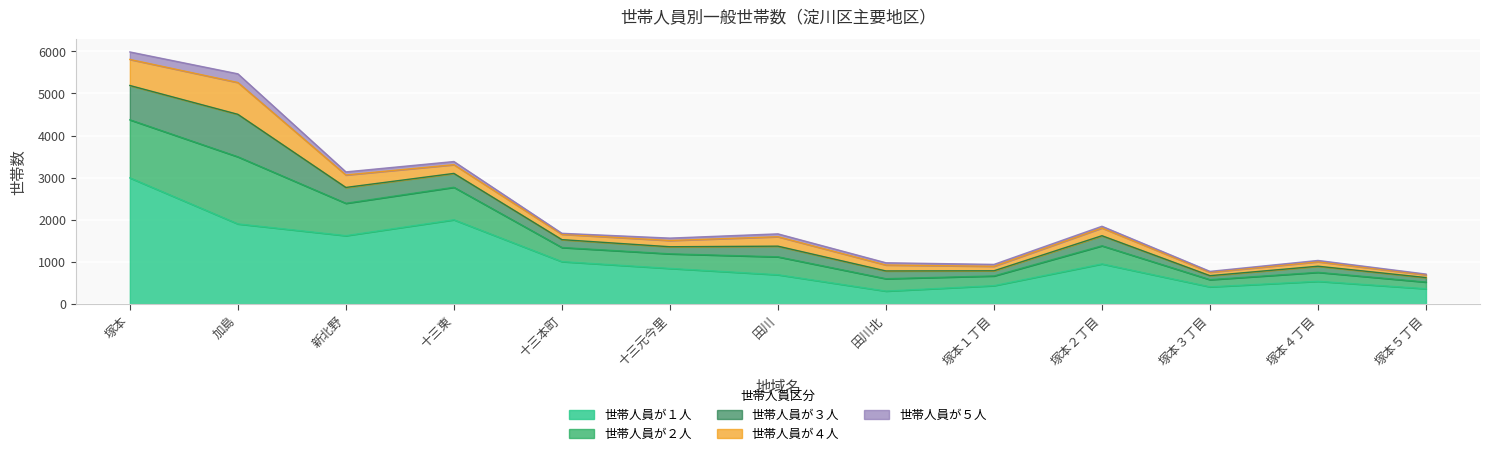

The value of 世帯人員が４人 at 十三元今里 is 83. True or false?

False